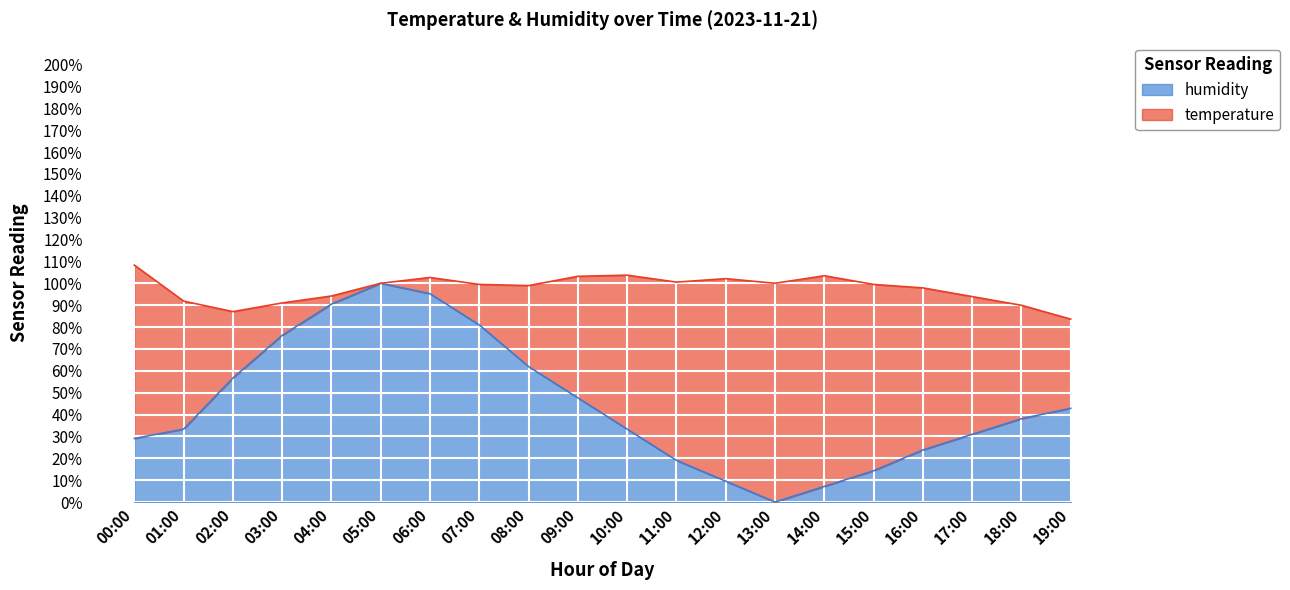

Is it true that humidity equals 14.3 at 15:00?

True